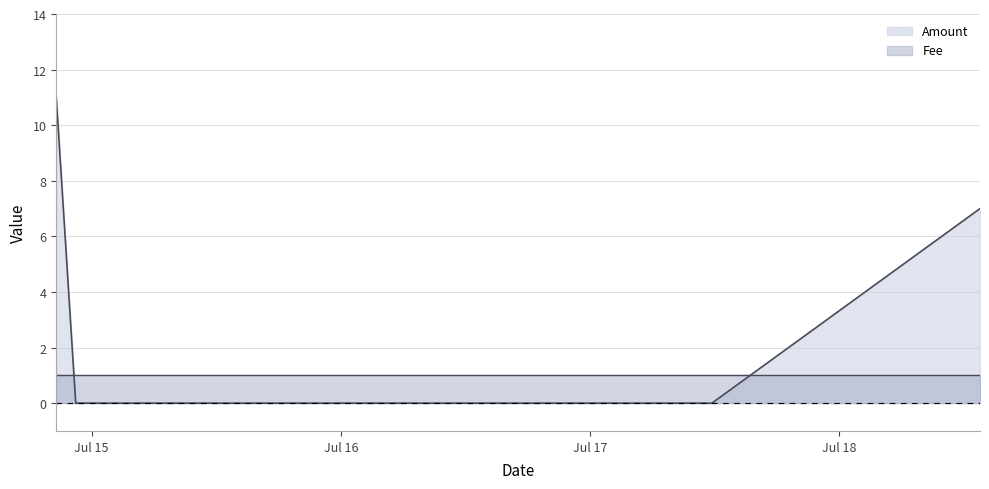

Does the chart display data point markers on the line(s)?

No